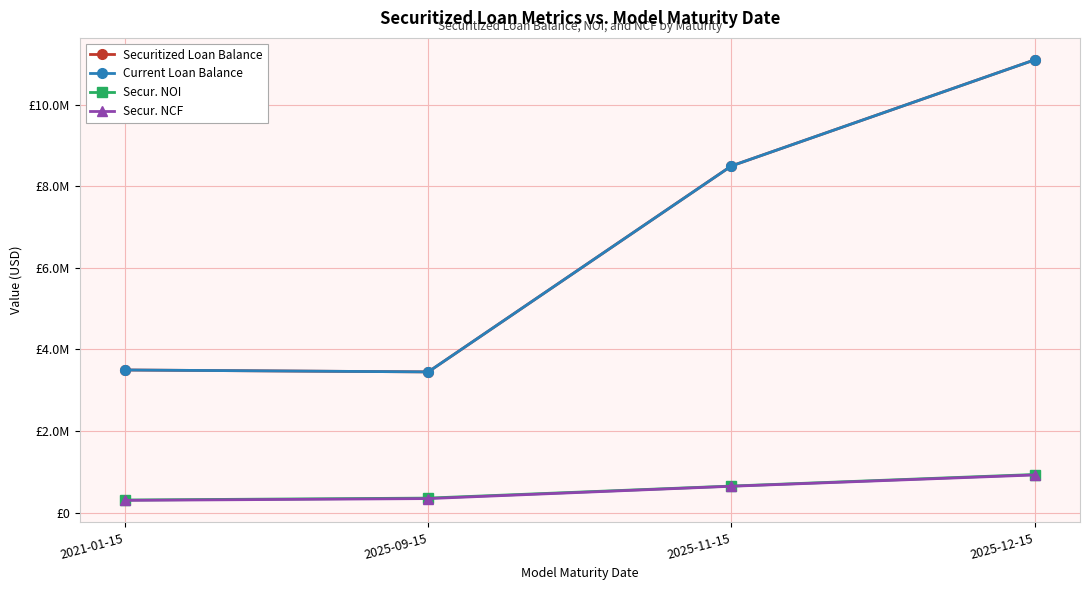

Rank the series by their maximum value, from highest to lowest.

Securitized Loan Balance, Current Loan Balance, Secur. NOI, Secur. NCF